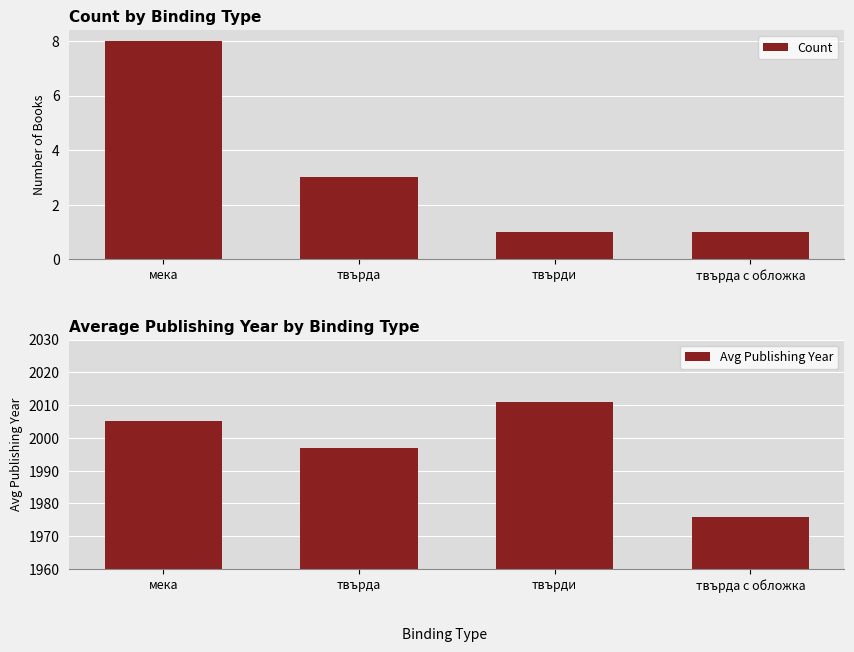

What is the sum of the Count values at твърди and твърда?

4